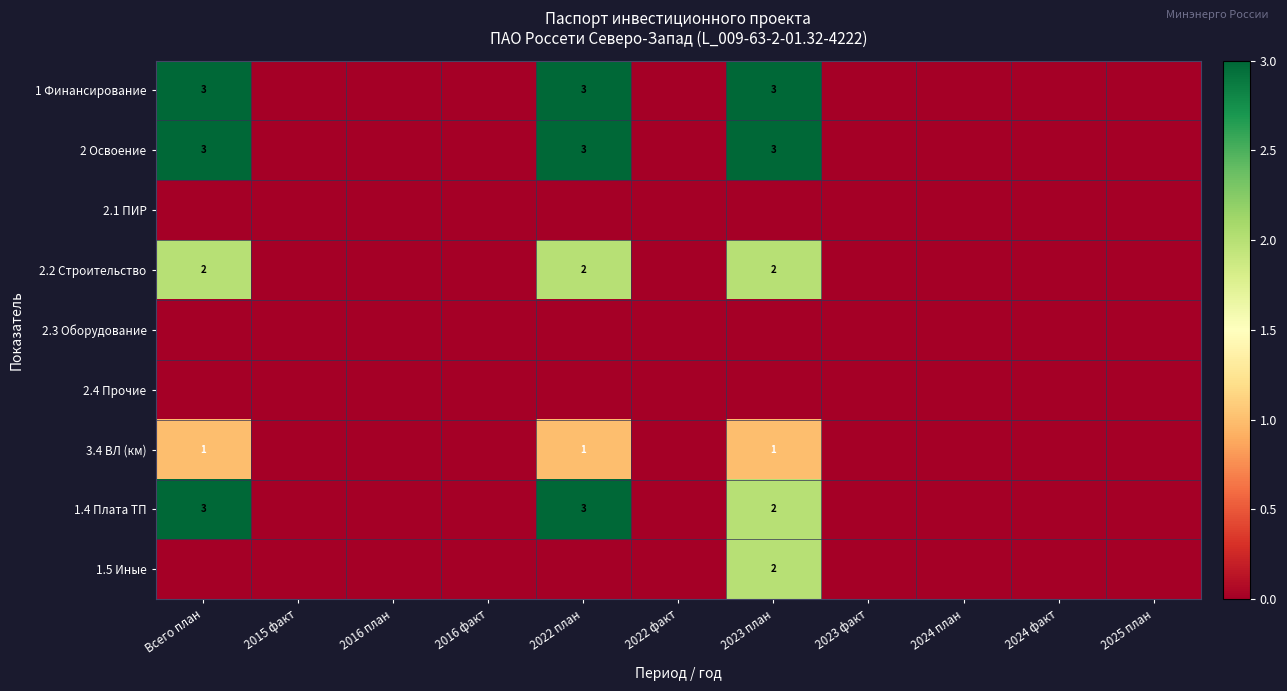

Is it true that 1.4 Плата ТП equals 3 at Всего план?

True